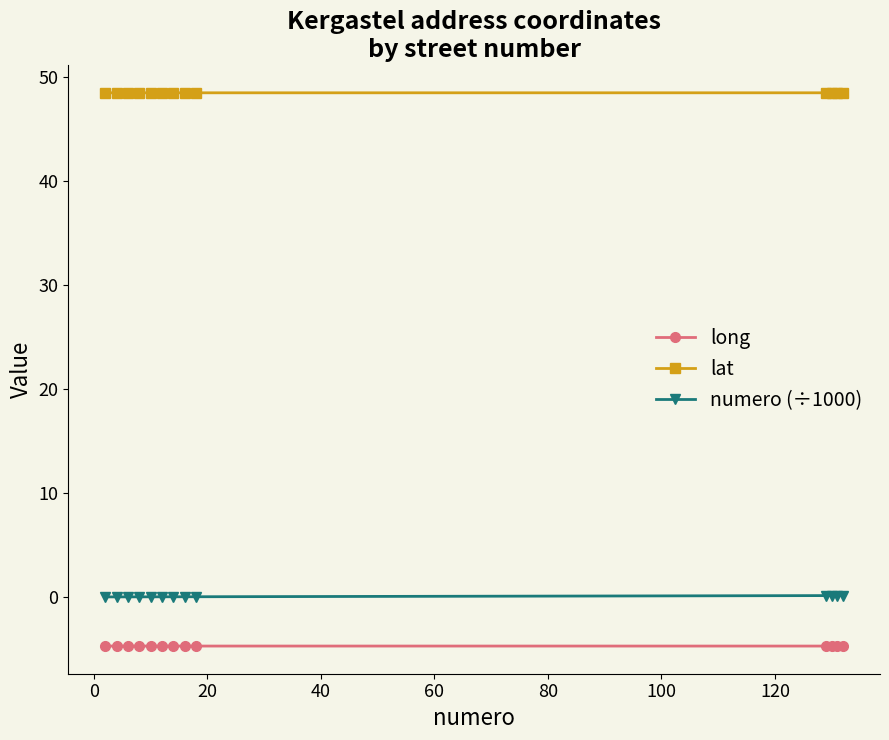

At how many categories does at least one series exceed 42?

13